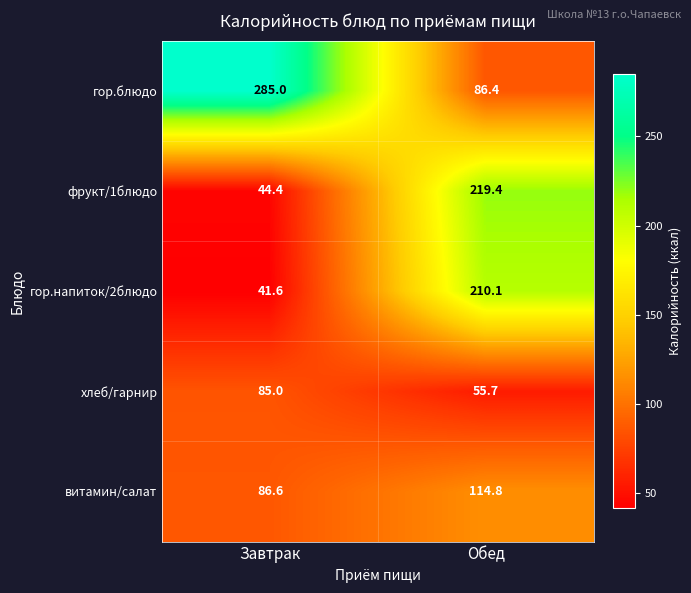

Between Завтрак and Обед, which series saw the biggest shift?

гор.блюдо